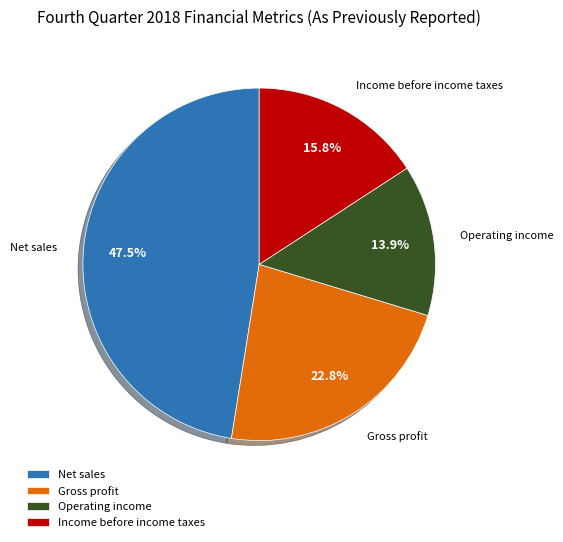

To the nearest percent, what portion does Operating income represent?

14%